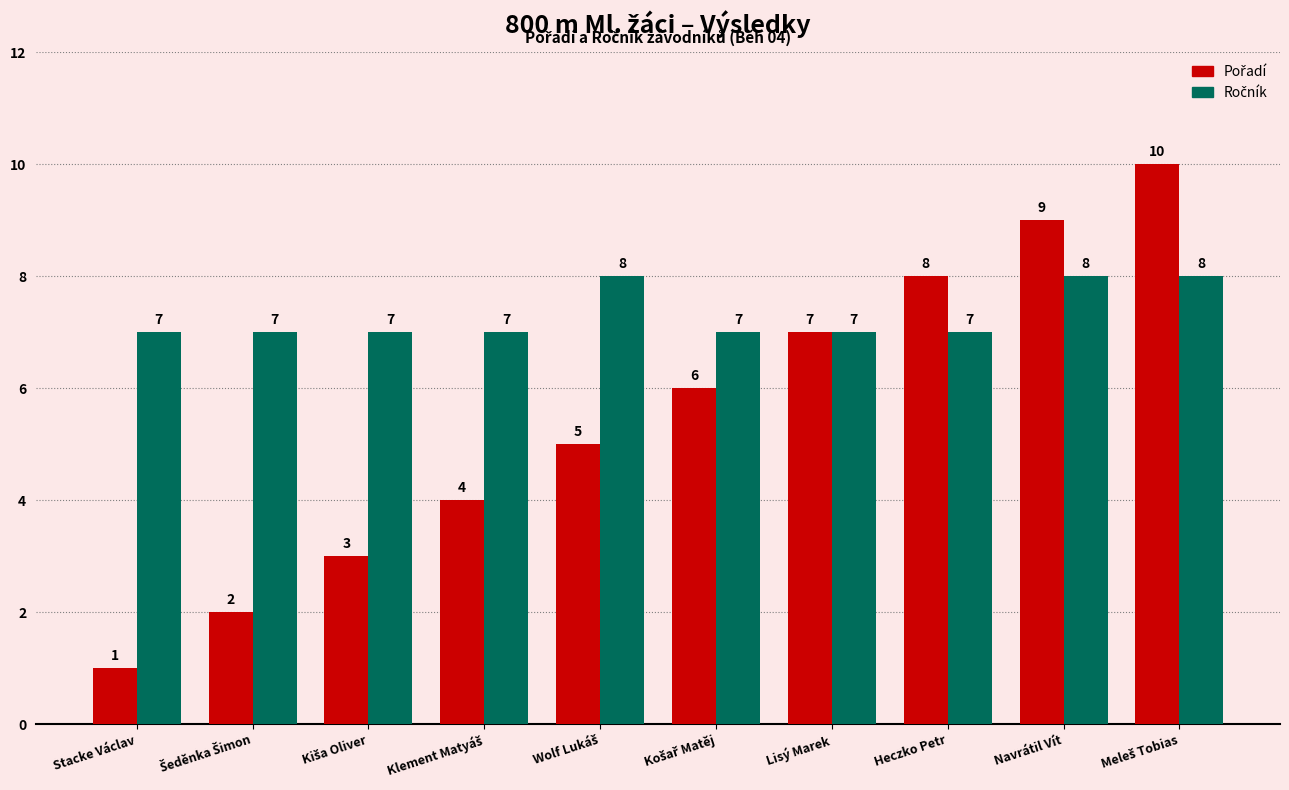

At which category does the chart reach its minimum across all series?

Stacke Václav